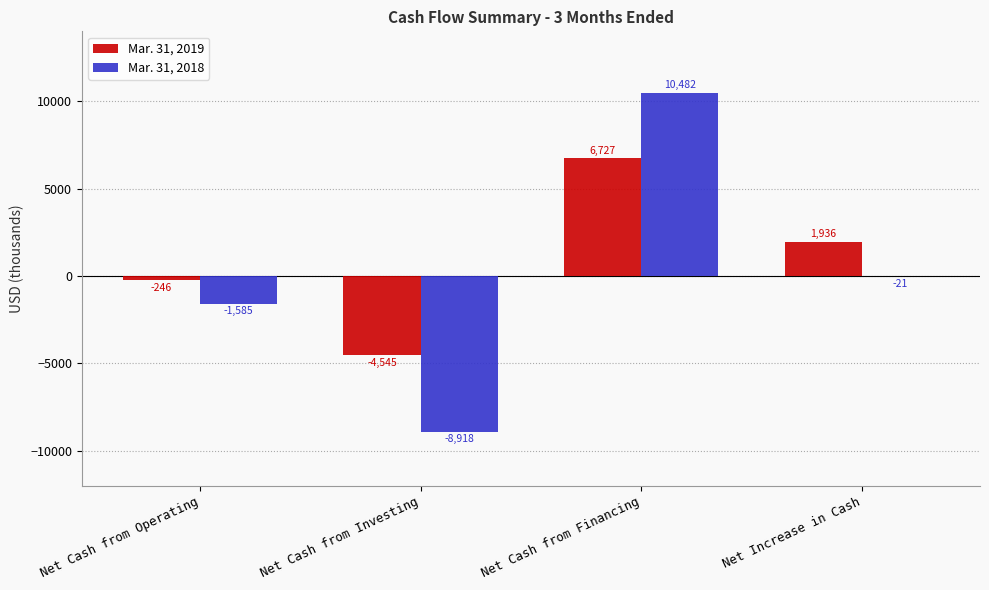

Is the value of Mar. 31, 2019 at Net Cash from Financing greater than the value of Mar. 31, 2018 at Net Increase in Cash?

Yes